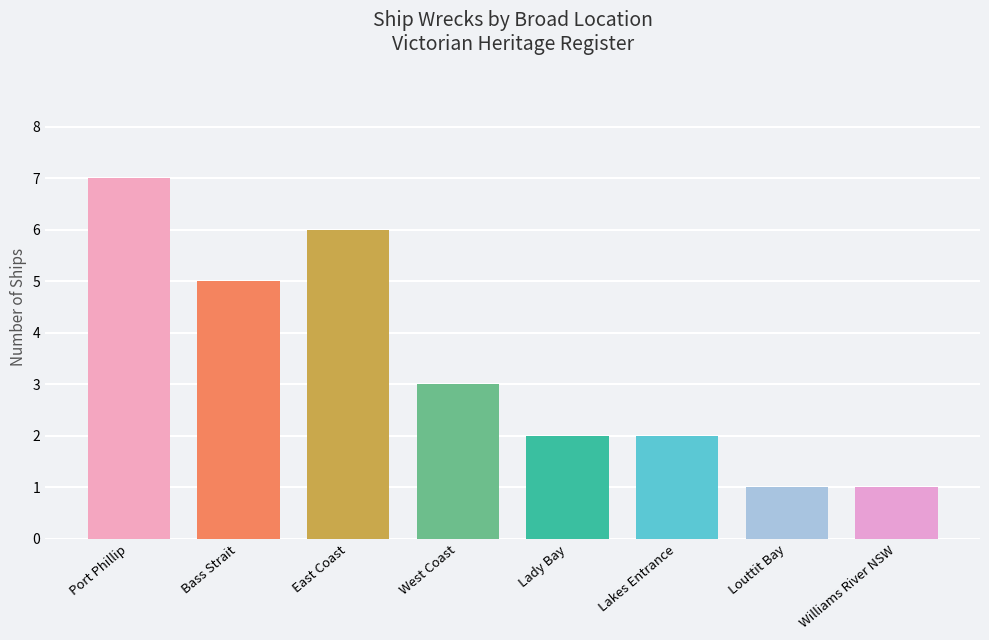

Reading left to right, list all the values displayed in this chart.

7	5	6	3	2	2	1	1